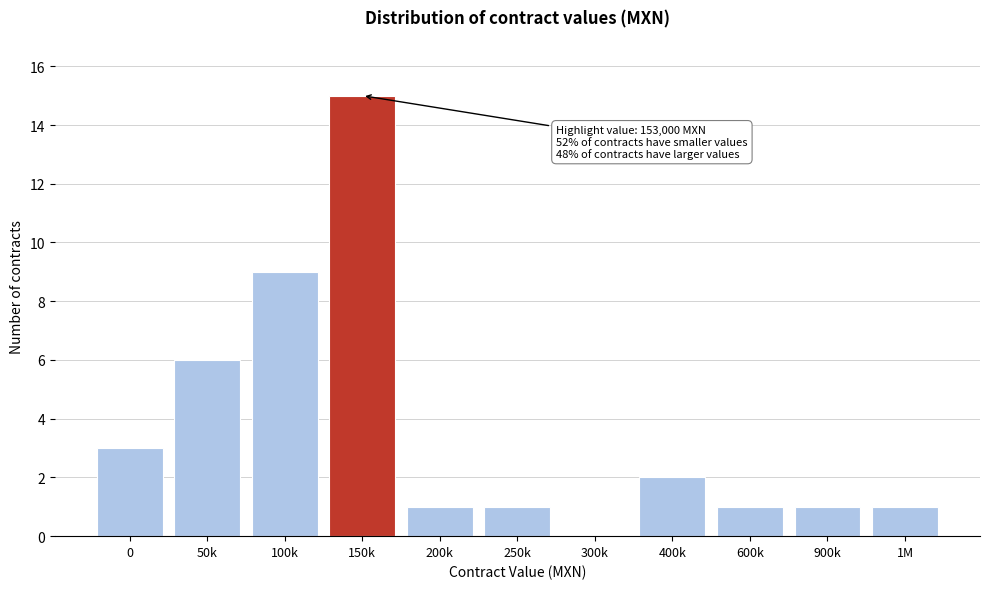

Reading left to right, list all the values displayed in this chart.

0=3	50k=6	100k=9	150k=15	200k=1	250k=1	300k=0	400k=2	600k=1	900k=1	1M=1